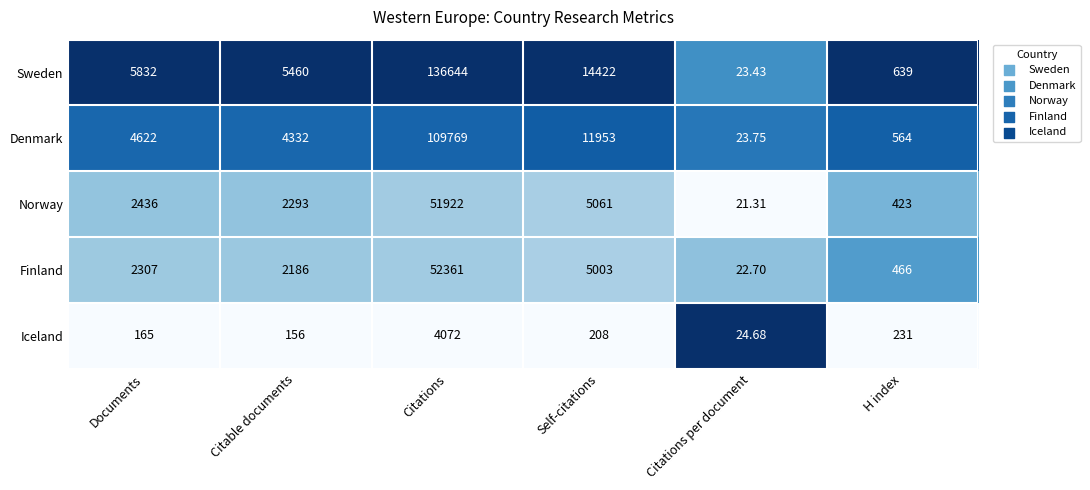

At which label does Denmark reach its minimum?

Citations per document